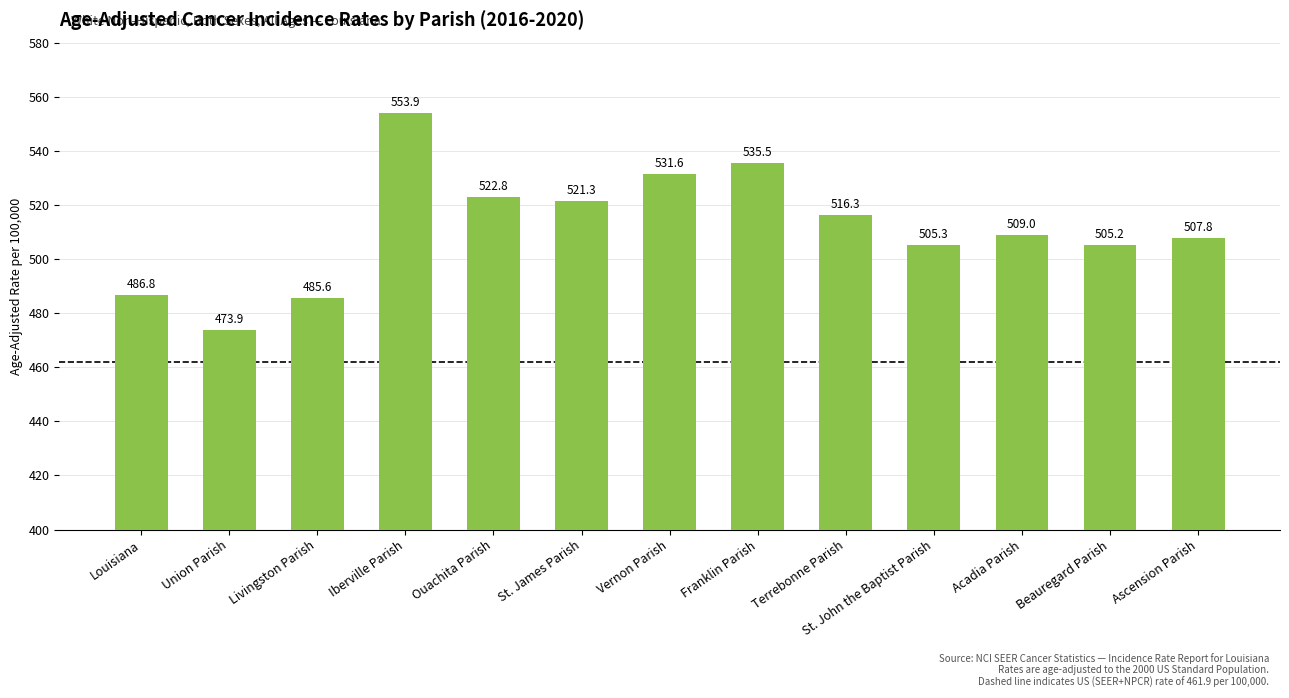

Is it true that the value at Livingston Parish is 768.4?

False